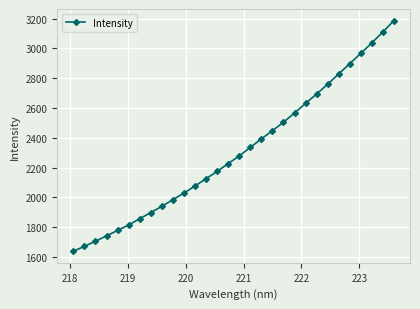

What is the greatest value displayed?

3187.1